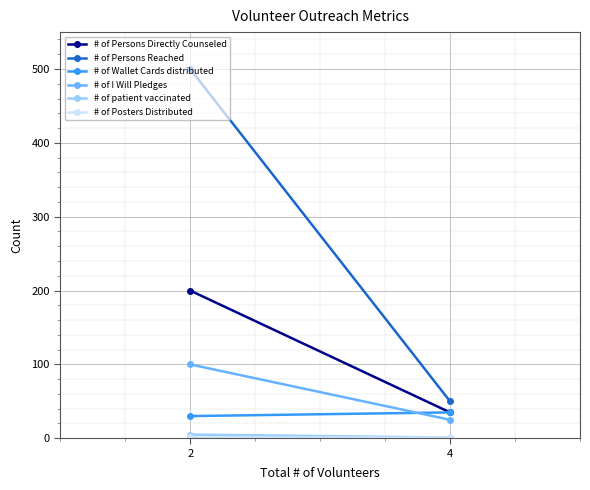

Is it true that # of Persons Reached equals 23 at 4?

False